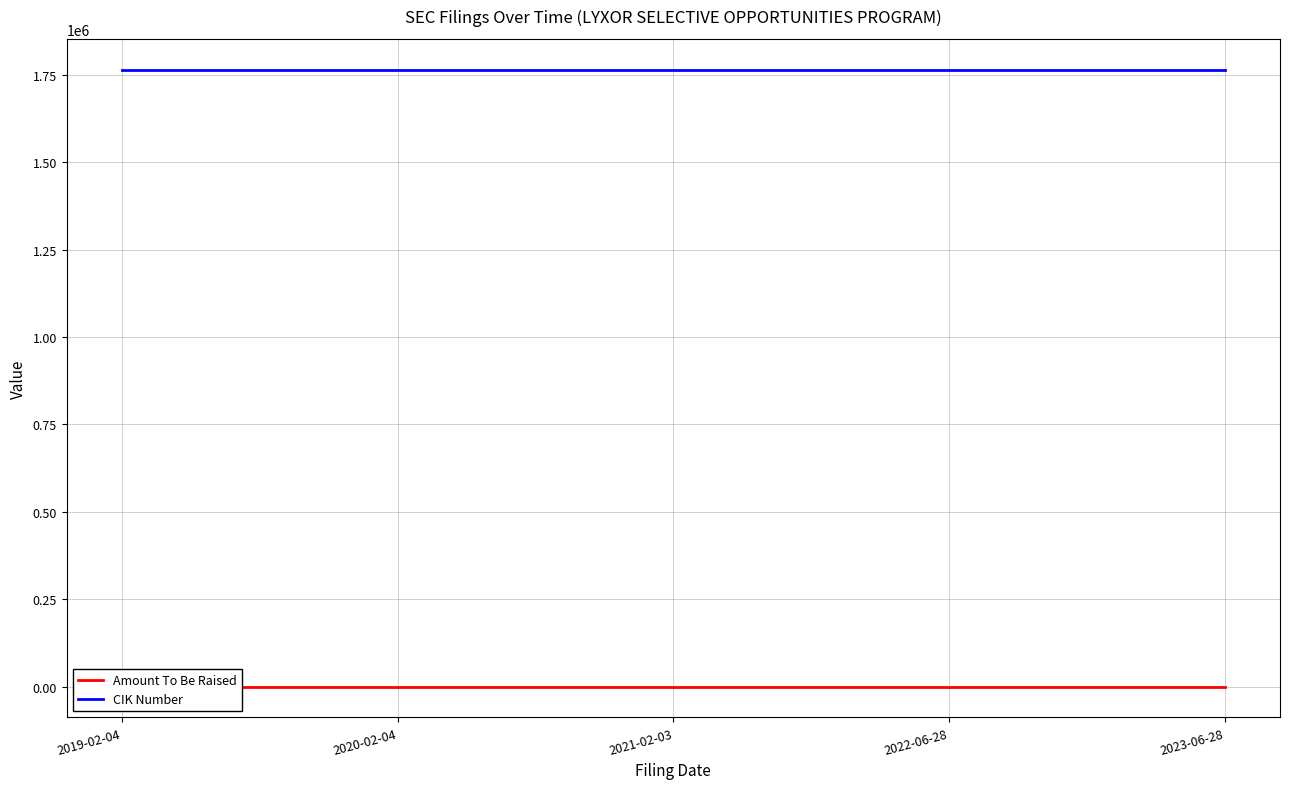

Reading left to right, extract all data points from this chart.

Amount To Be Raised: 2019-02-04=-1	2020-02-04=-1	2021-02-03=-1	2022-06-28=-1	2023-06-28=-1
CIK Number: 2019-02-04=1765183	2020-02-04=1765183	2021-02-03=1765183	2022-06-28=1765183	2023-06-28=1765183